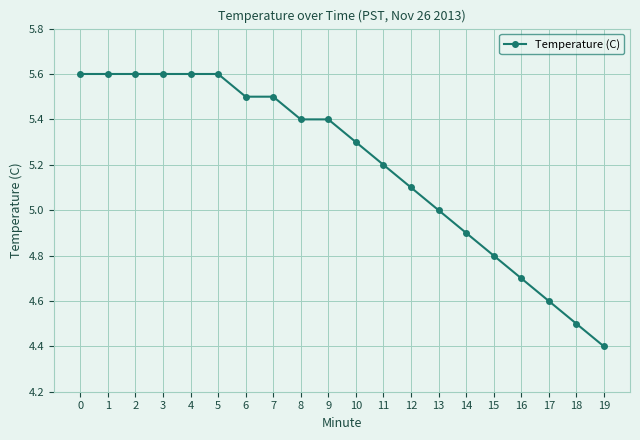

How many series are shown in this chart?

1